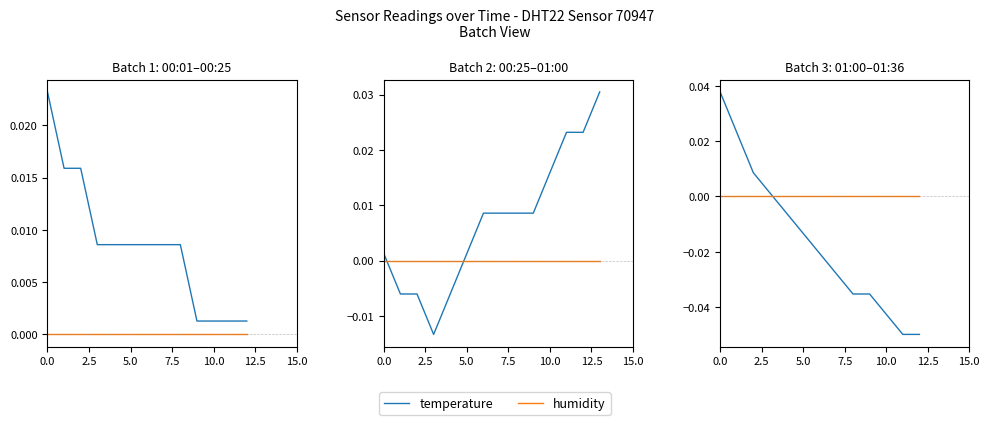

Which series has the widest spread of values?

temperature